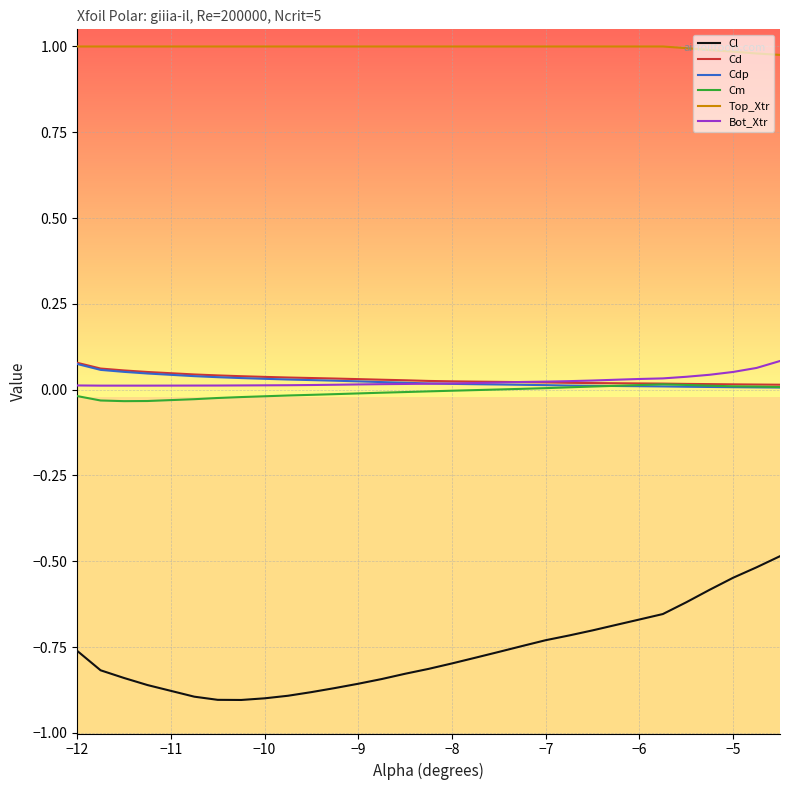

Which series has the largest total across all categories?

Top_Xtr